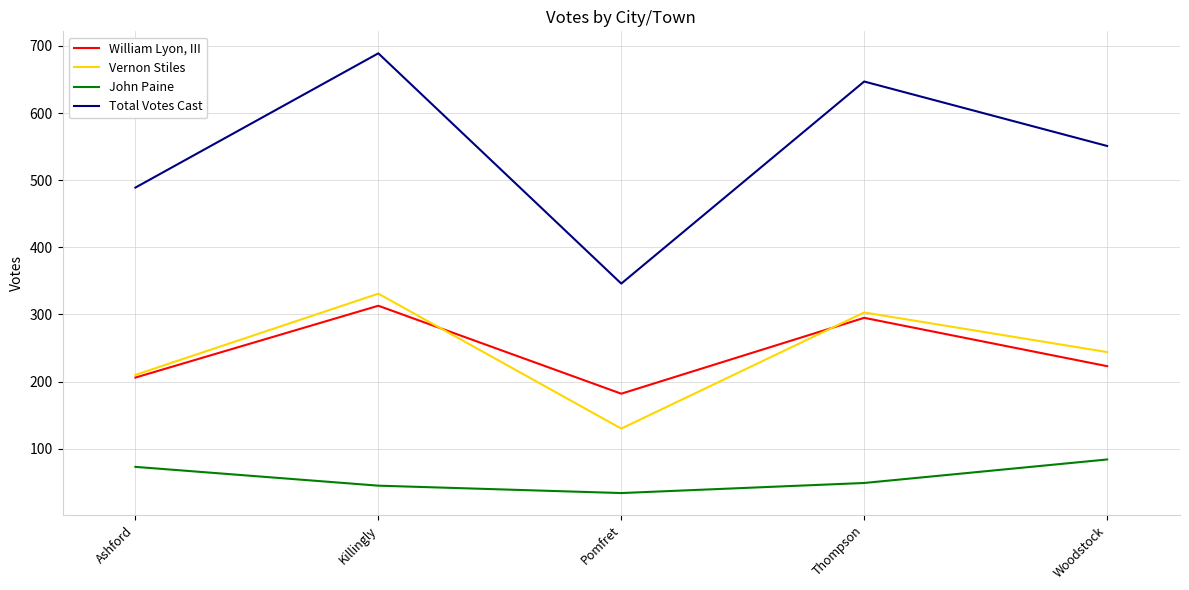

Count the number of data series in this chart.

4